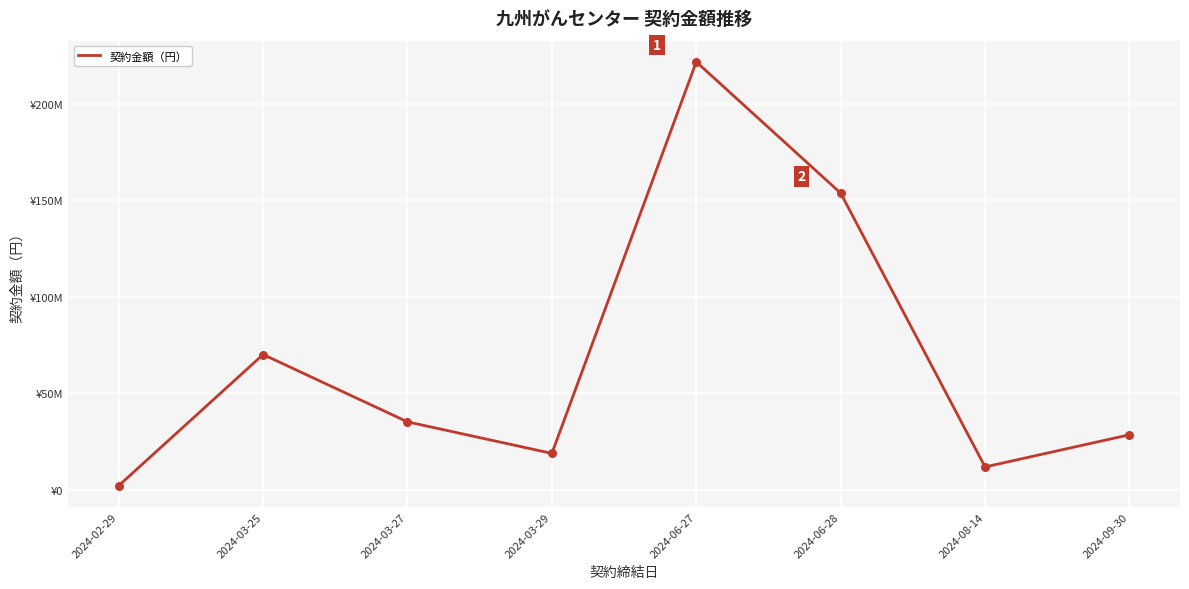

Does the chart have visible grid lines?

Yes